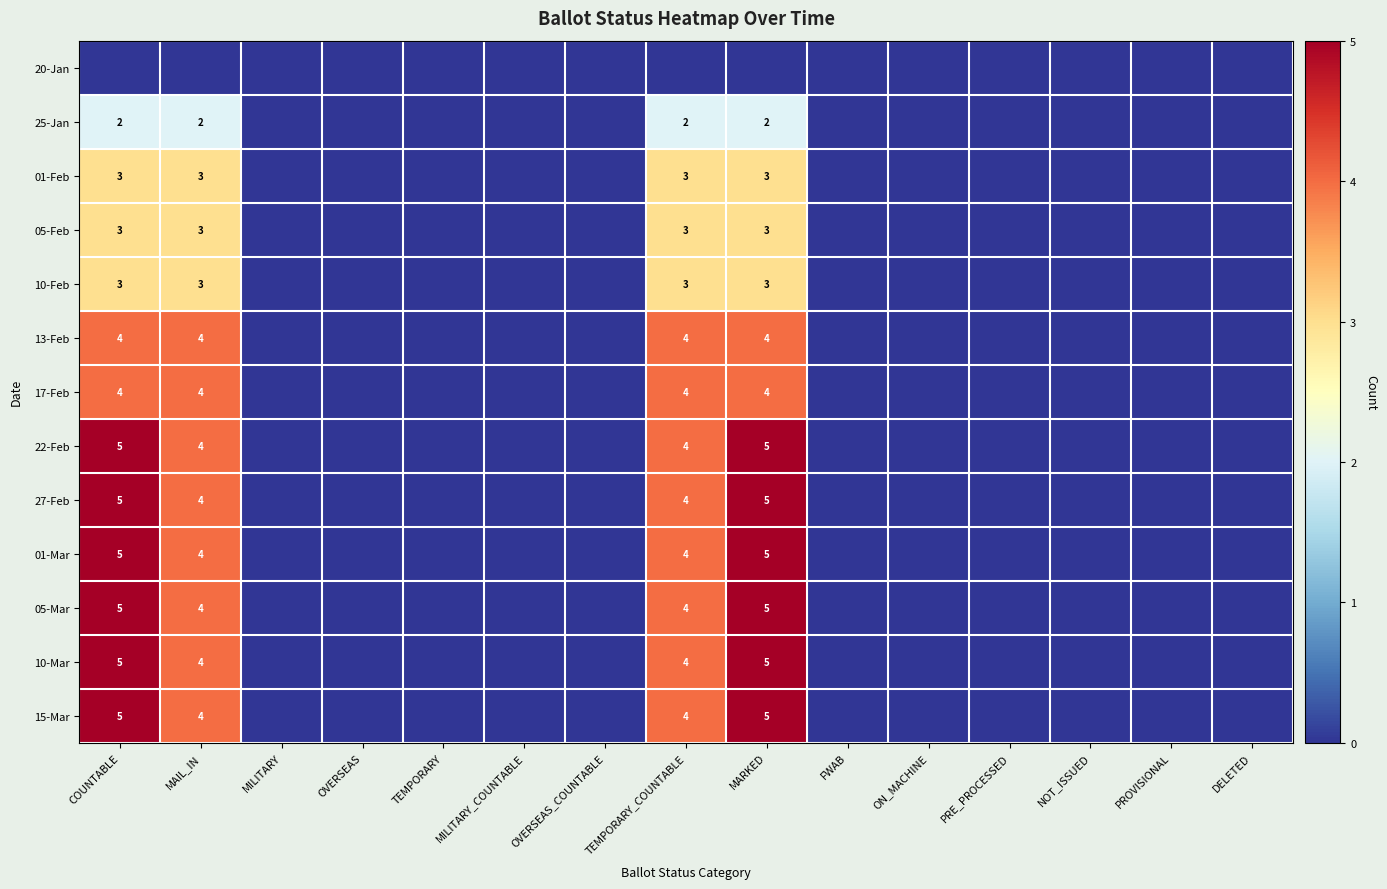

How many series are shown in this chart?

13